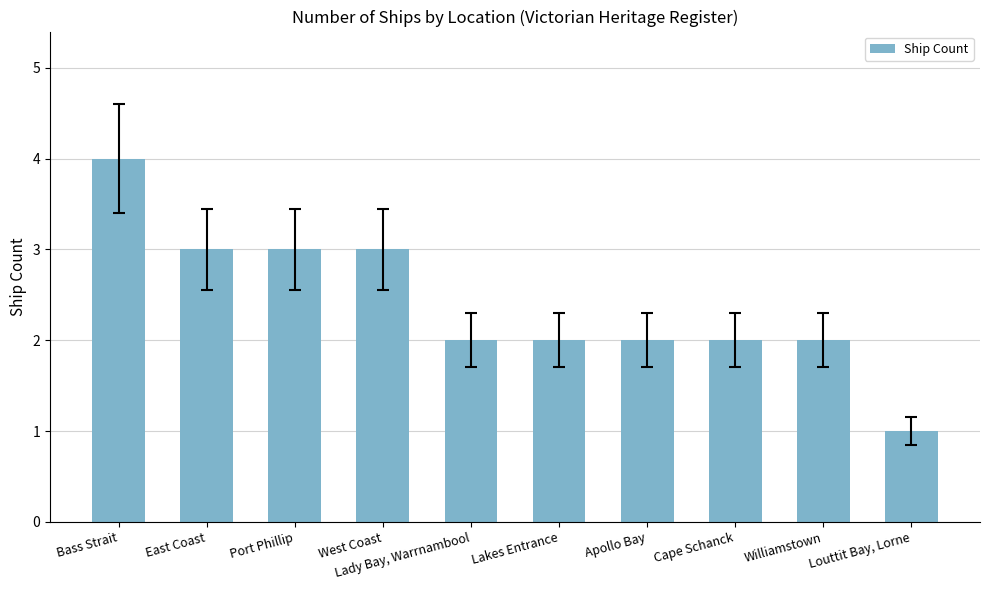

What is the difference between the second highest and second lowest values?

1